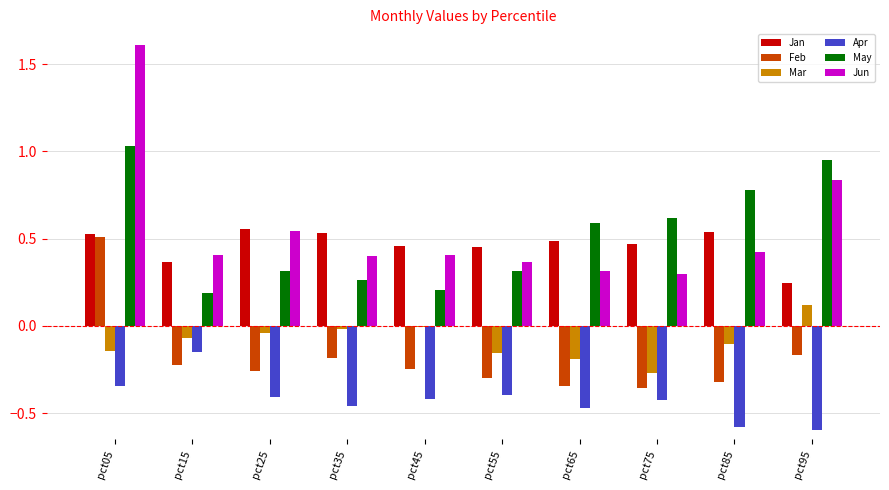

What is the sum of all Jun values?

5.6